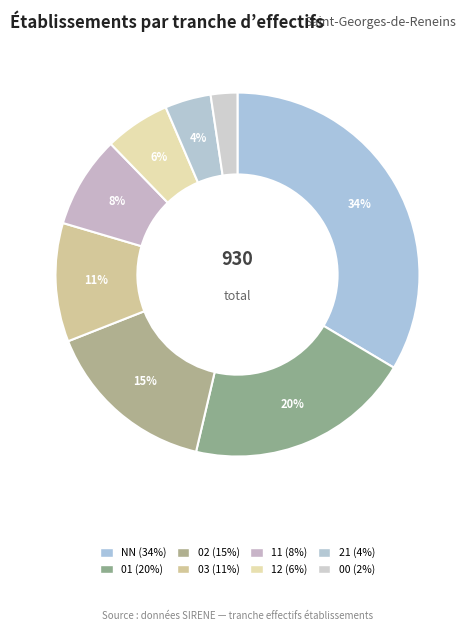

How many slices are in this pie chart?

8